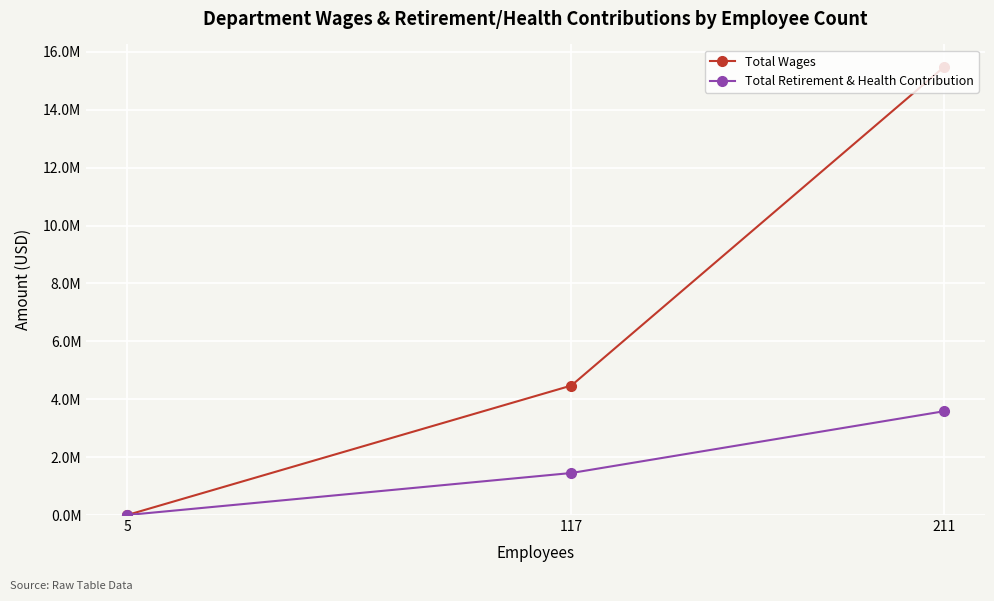

How many lines are shown in the chart?

2